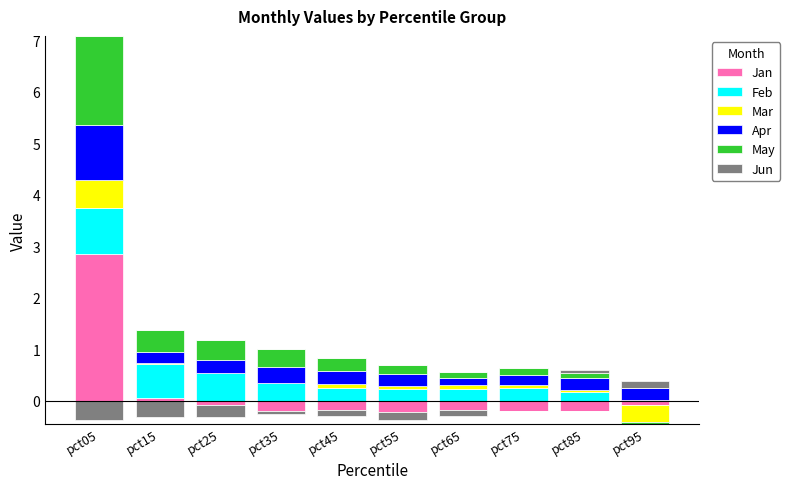

Rank the categories by Feb value from highest to lowest.

pct05, pct15, pct25, pct35, pct75, pct45, pct65, pct55, pct85, pct95